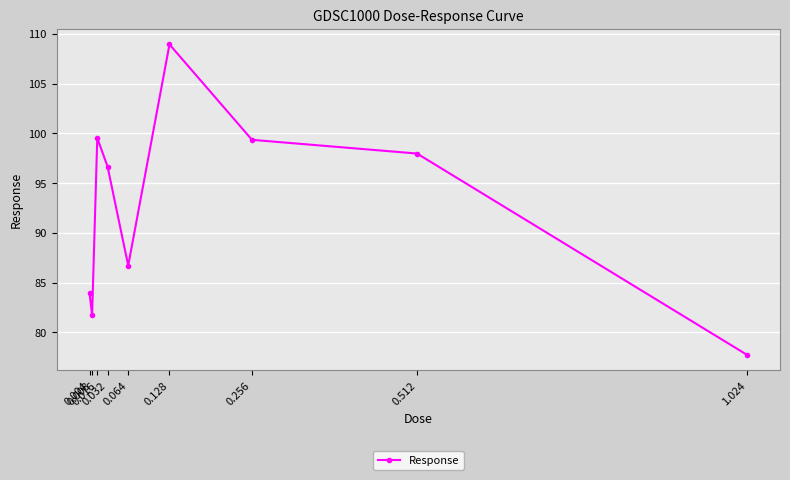

What is the label of the 9th point from the left?

1.024